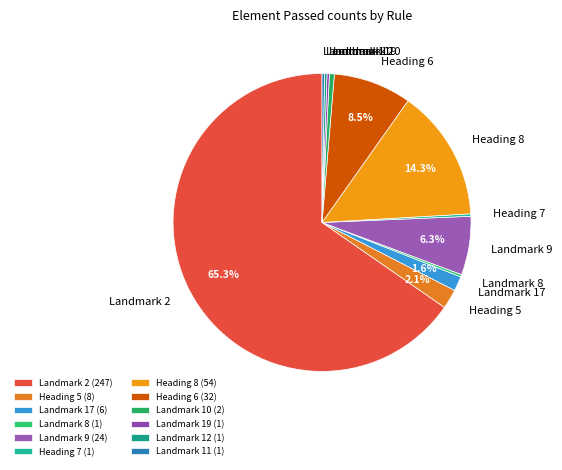

To the nearest percent, what is the difference between the Landmark 9 and Landmark 10 slice percentages?

6%